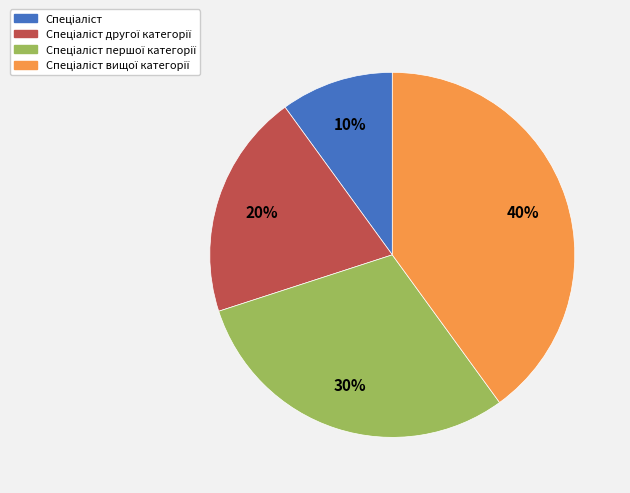

To the nearest percent, what is the difference between the largest and smallest slice percentages?

30%